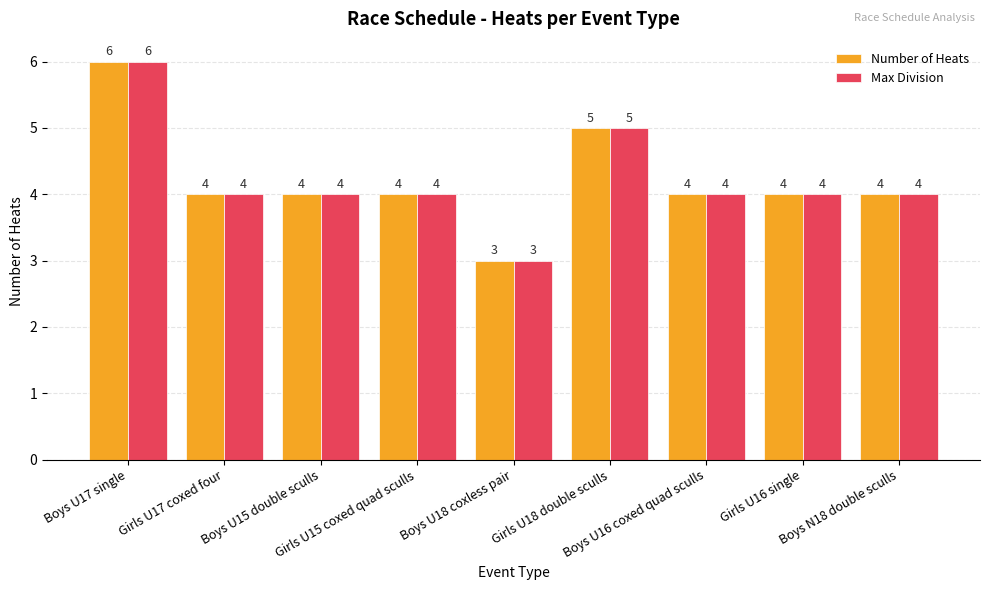

Which category has the highest value in the Number of Heats series?

Boys U17 single